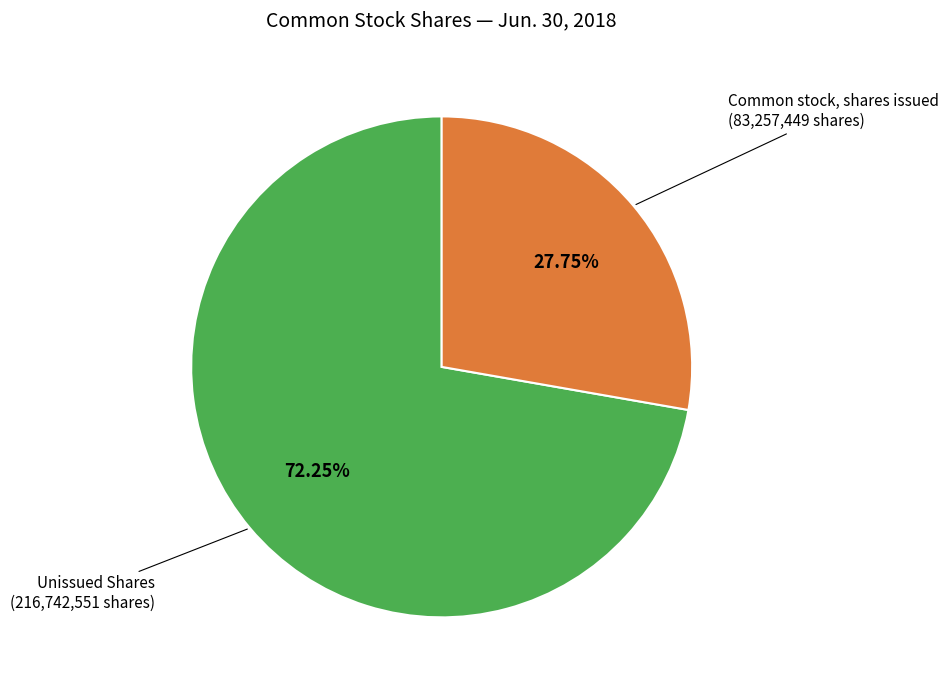

Is there a majority slice in this chart?

Yes